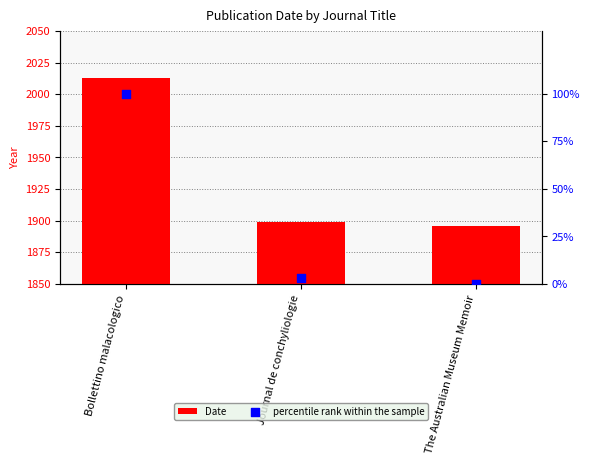

Which series has the largest Y range (max minus min)?

Date